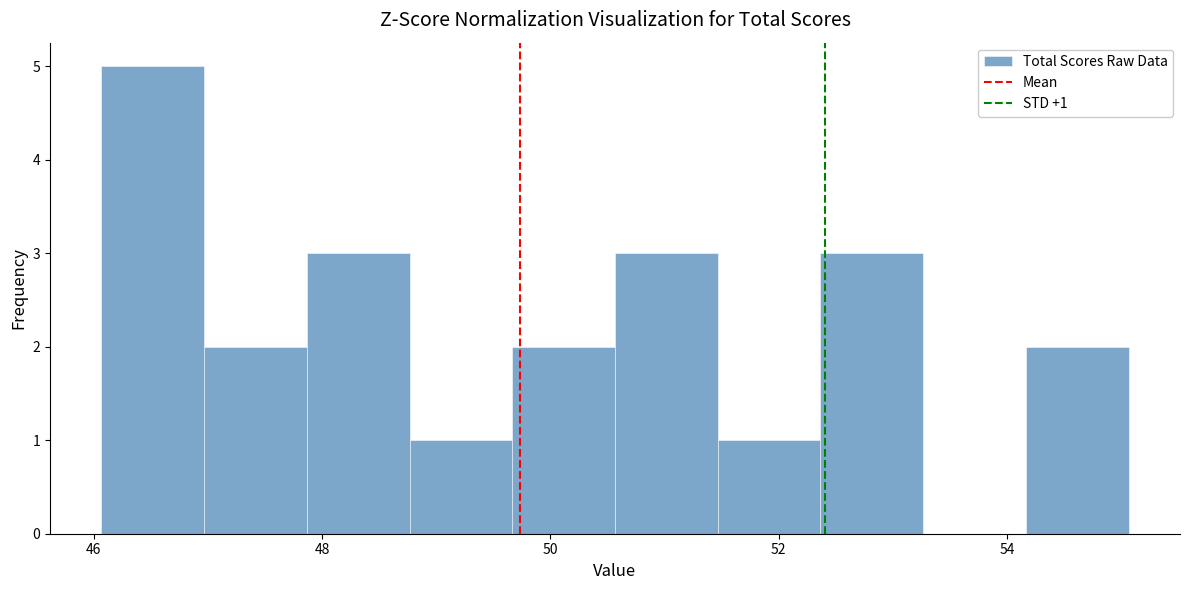

Over which range of the x-axis is the bar tallest?

46.0 to 47.0